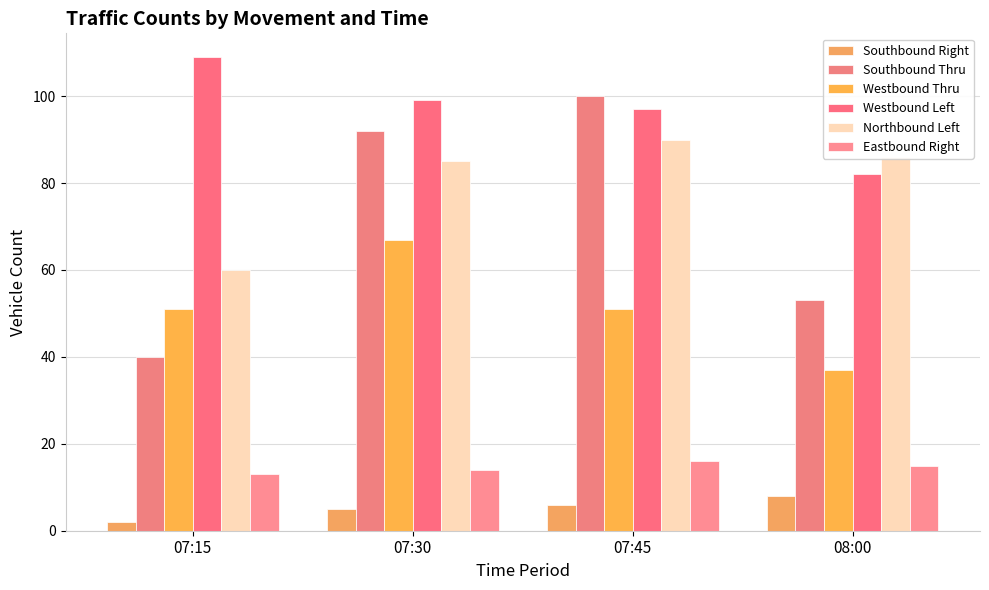

Count the Eastbound Right values in the range 14 to 16.

3